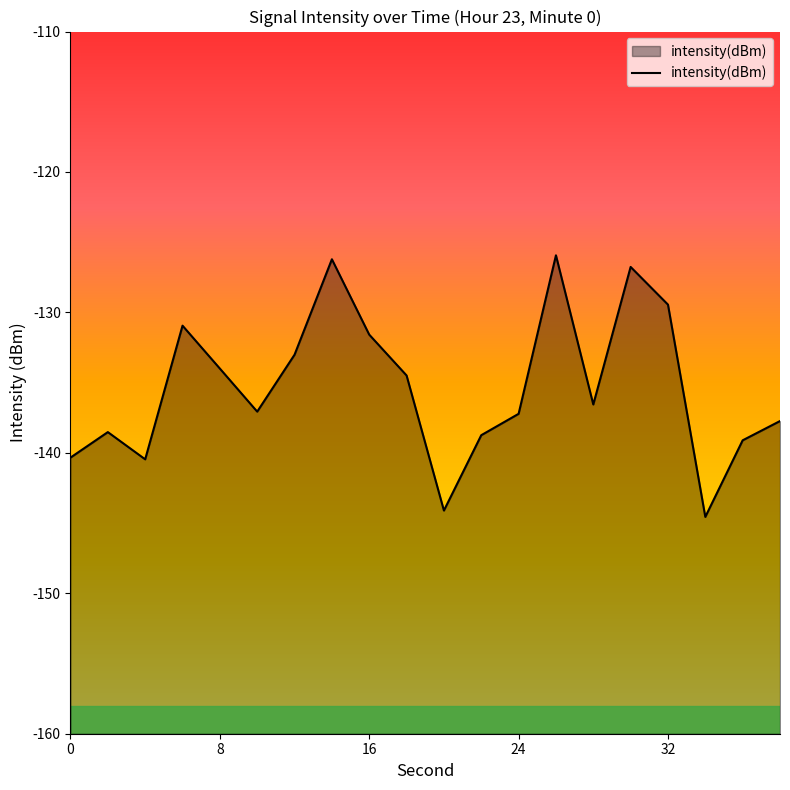

What is the greatest value displayed?

-125.9